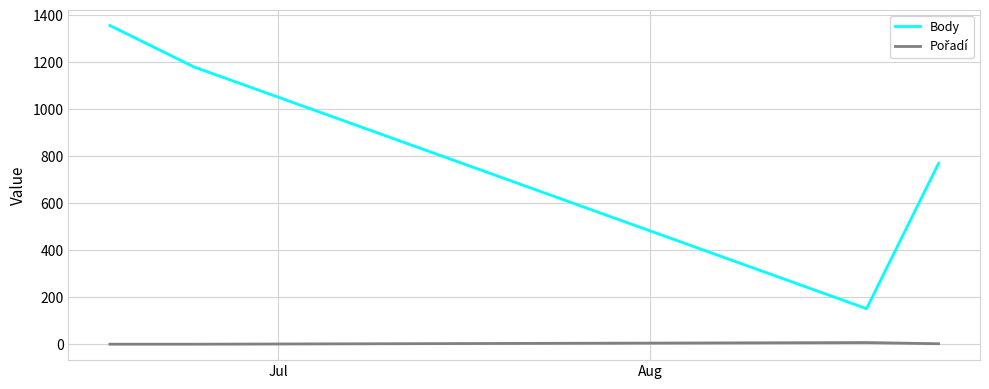

At how many categories does at least one series exceed 568?

3